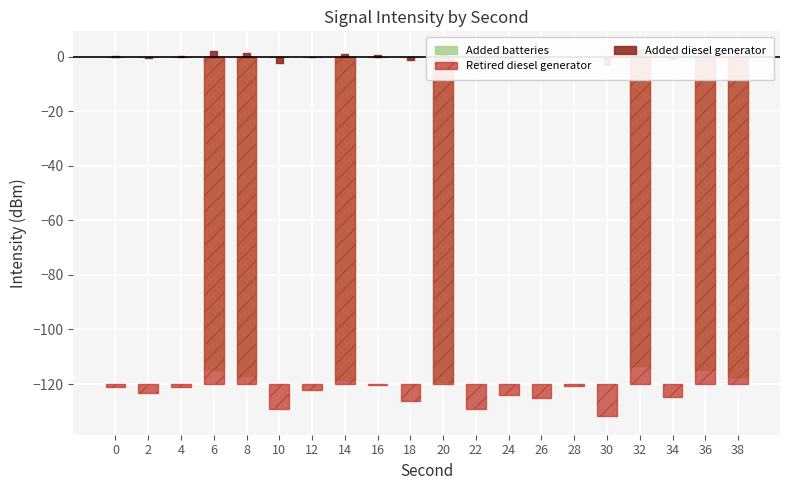

Which label corresponds to the largest value in the chart?

6